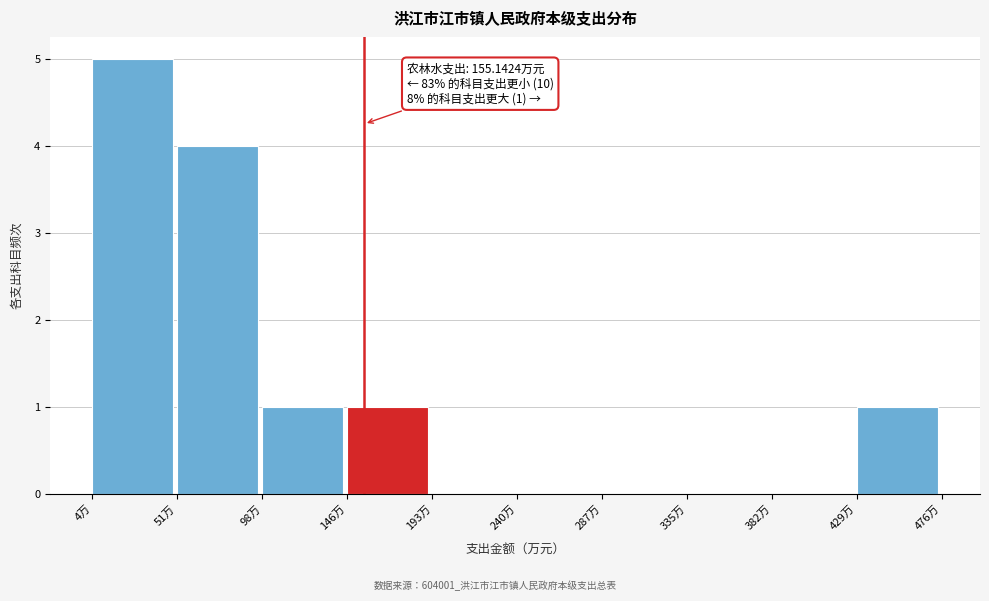

Which range on the x-axis has the tallest bar?

5 to 50